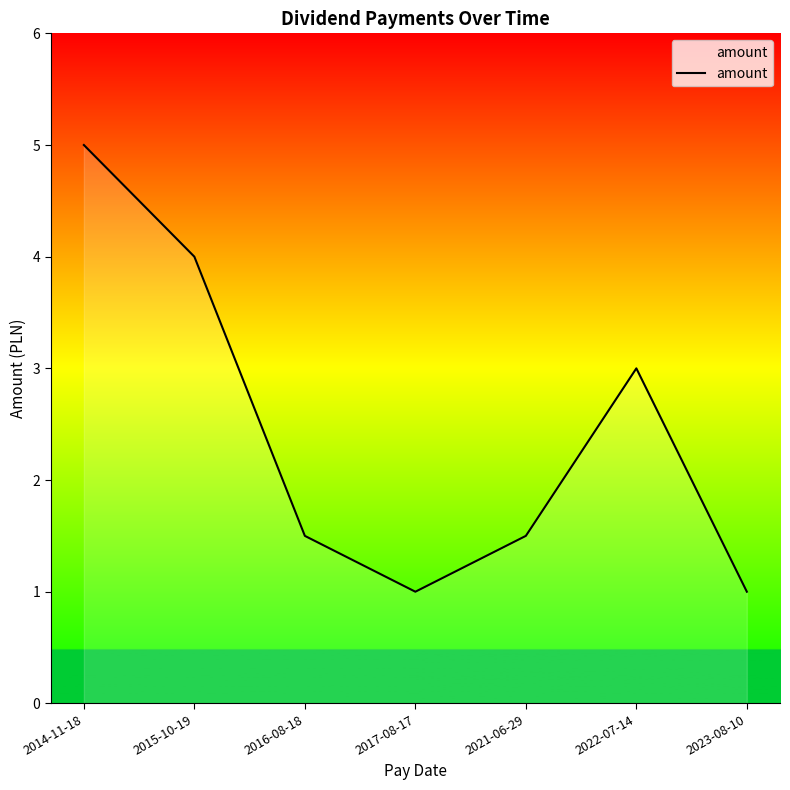

What position from the right is 2021-06-29?

3